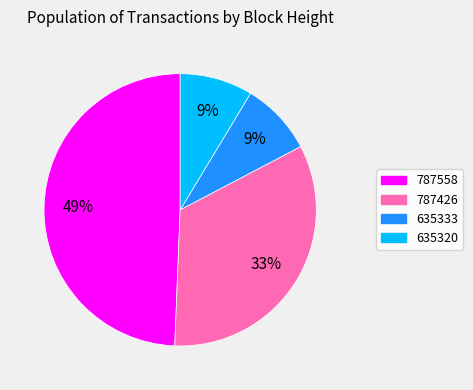

Does 787426 represent more than half of the total?

No